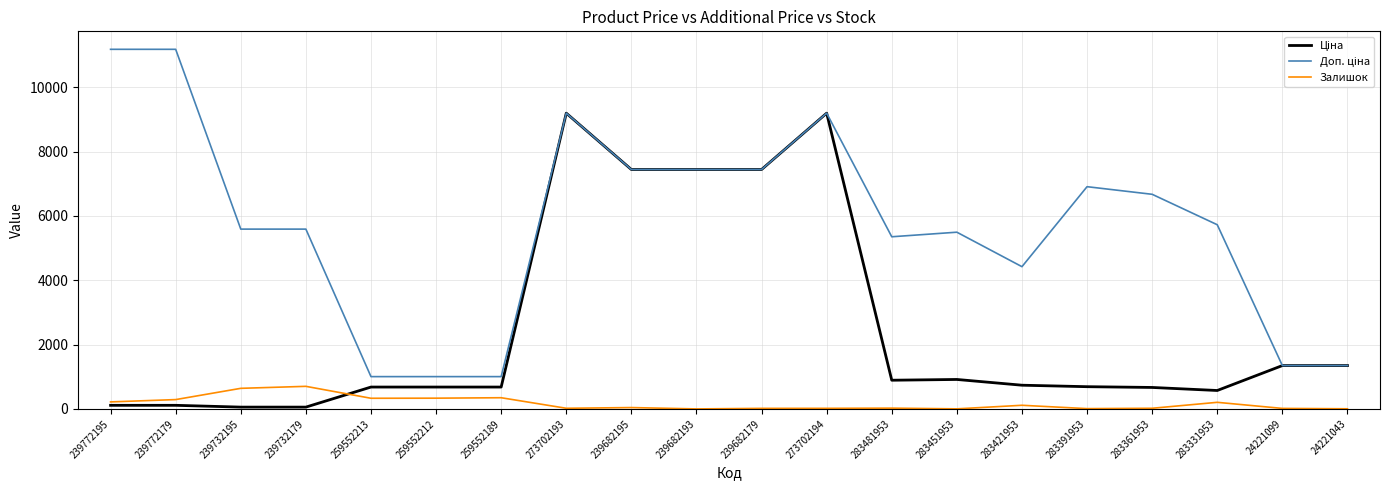

What is the greatest value displayed?

11182.0